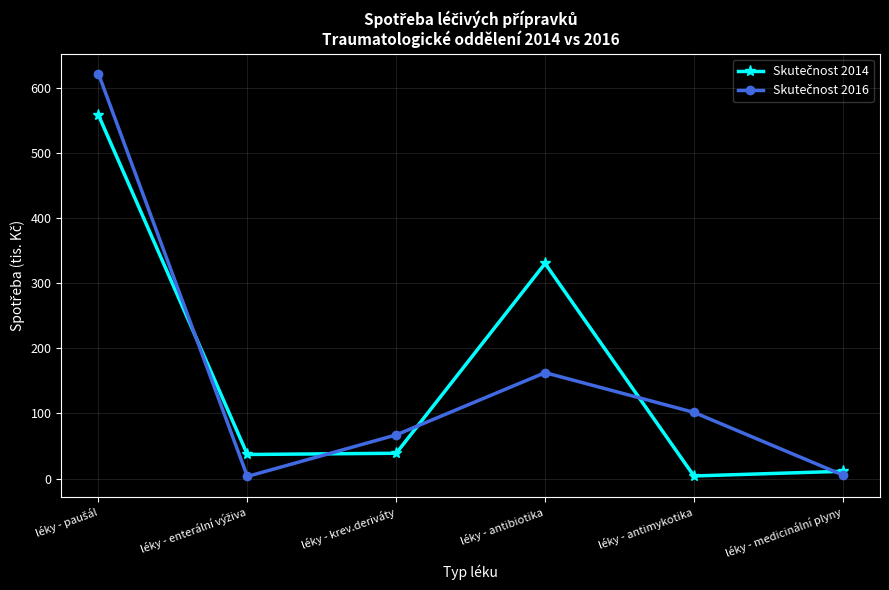

What is the greatest value displayed?

621.7